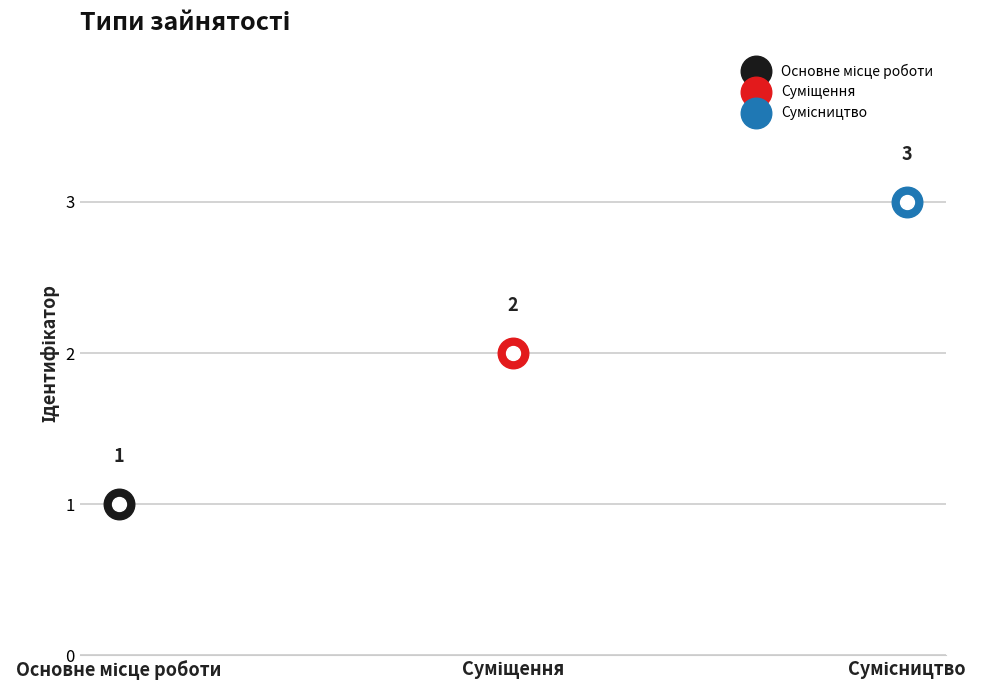

Reading right to left, list all the values displayed in this chart.

Сумісництво=3	Суміщення=2	Основне місце роботи=1